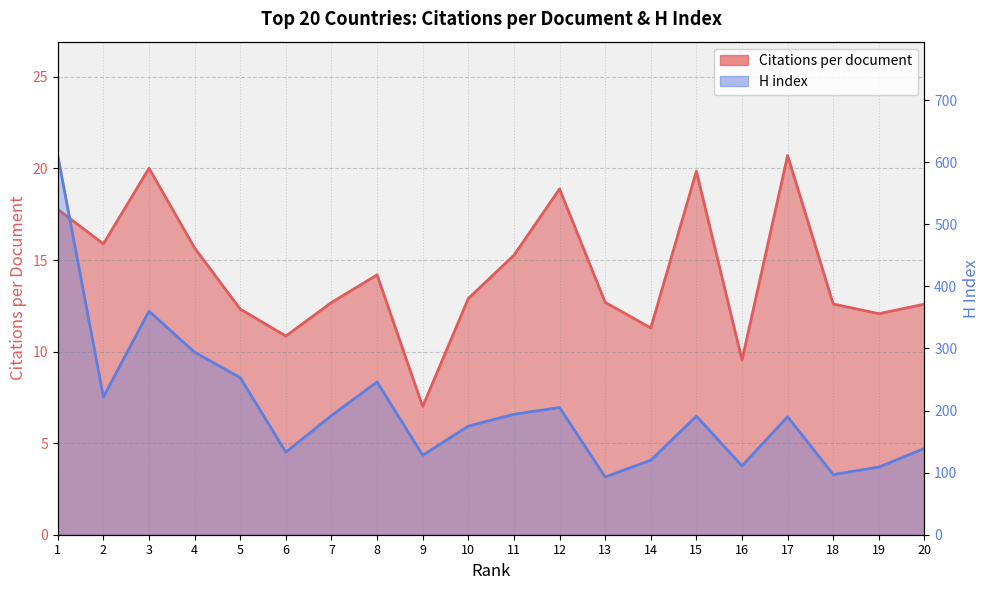

Reading left to right, extract all data points from this chart.

Citations per document: 17.8	15.9	20.0	15.7	12.3	10.8	12.7	14.2	7.0	12.9	15.3	18.9	12.7	11.3	19.9	9.5	20.7	12.6	12.1	12.6
H index: 611.0	222.0	360.0	294.0	253.0	133.0	192.0	246.0	128.0	175.0	194.0	205.0	93.0	120.0	191.0	111.0	190.0	97.0	109.0	139.0